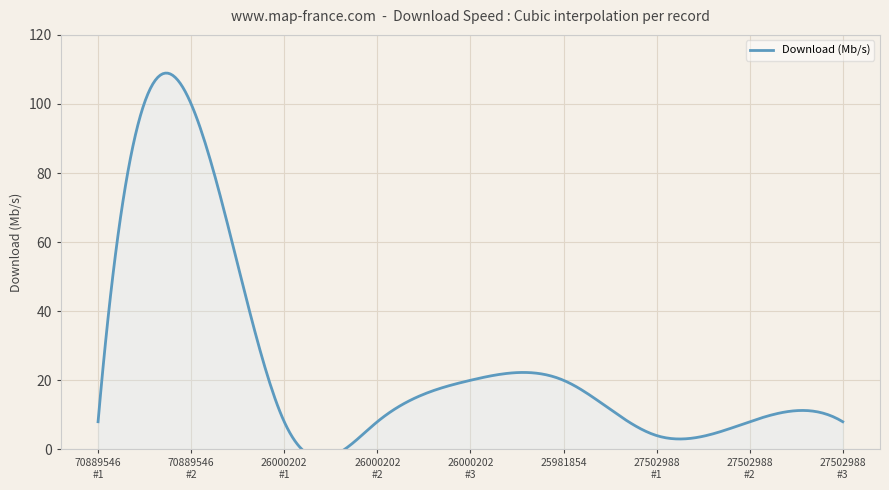

What is the value of the 6th point from the left?

20